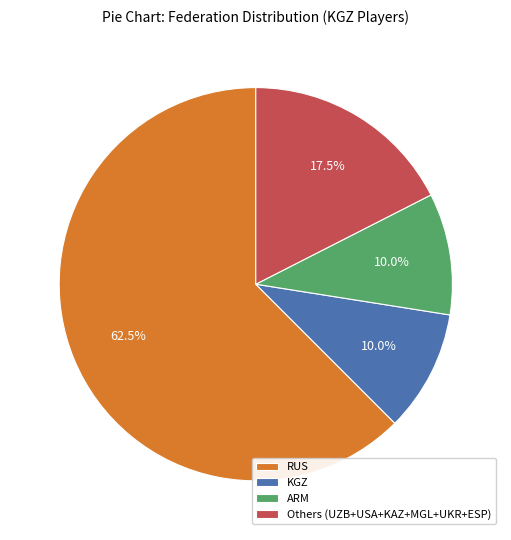

Count the number of slices in the pie.

4